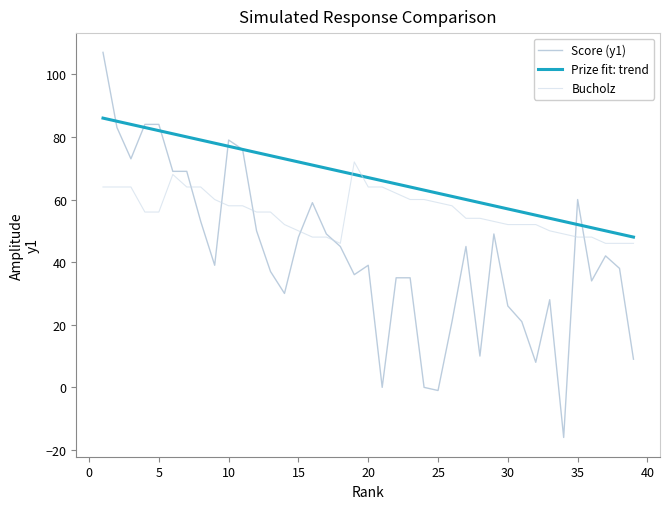

What is the average value of the Prize fit: trend series?

67.0